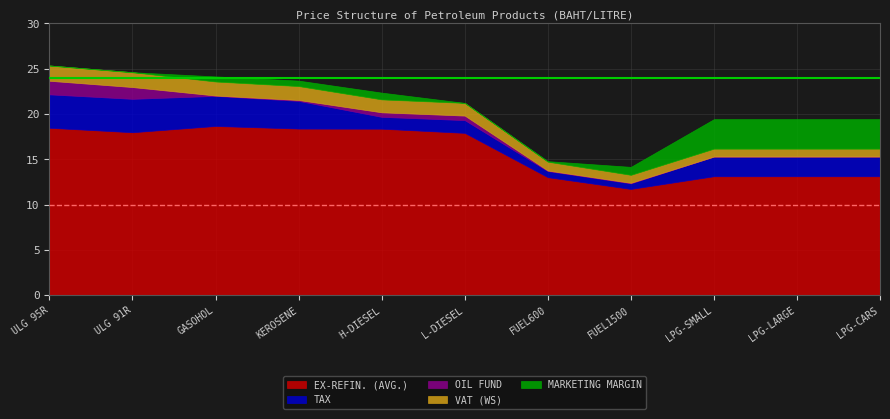

What is the highest value of the EX-REFIN. (AVG.) series?

18.7